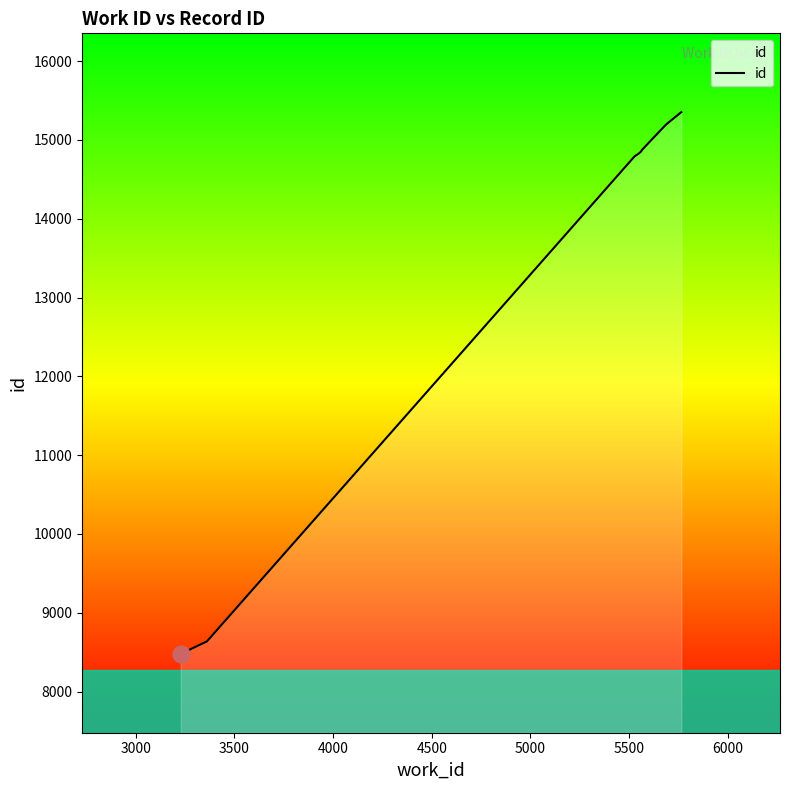

What is the sum of all values?

130416